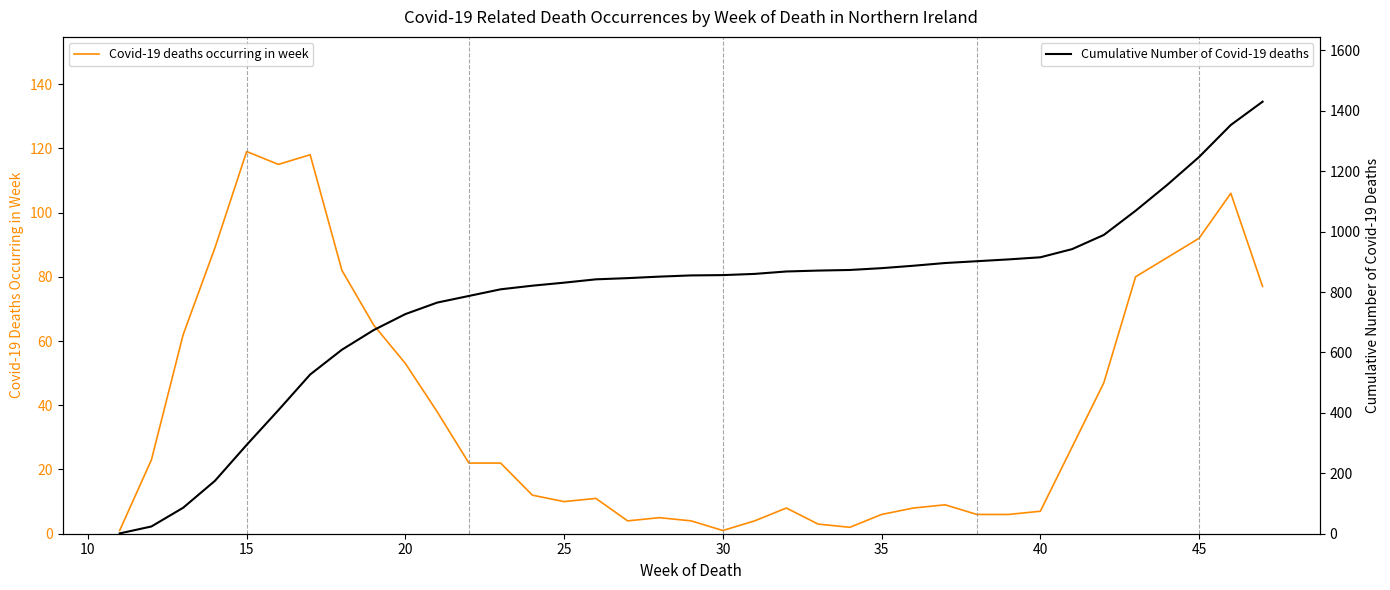

The Cumulative Number of Covid-19 deaths series shows 638 at 40. True or false?

False